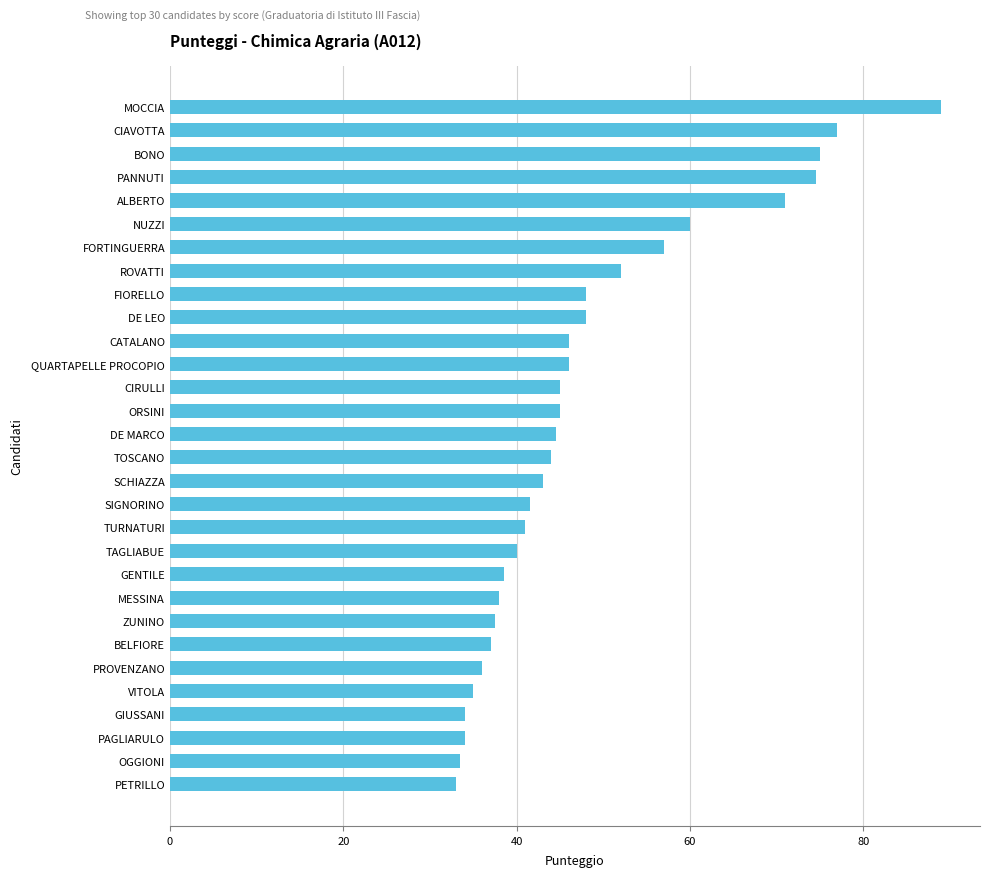

At which category does the chart reach its peak across all series?

MOCCIA